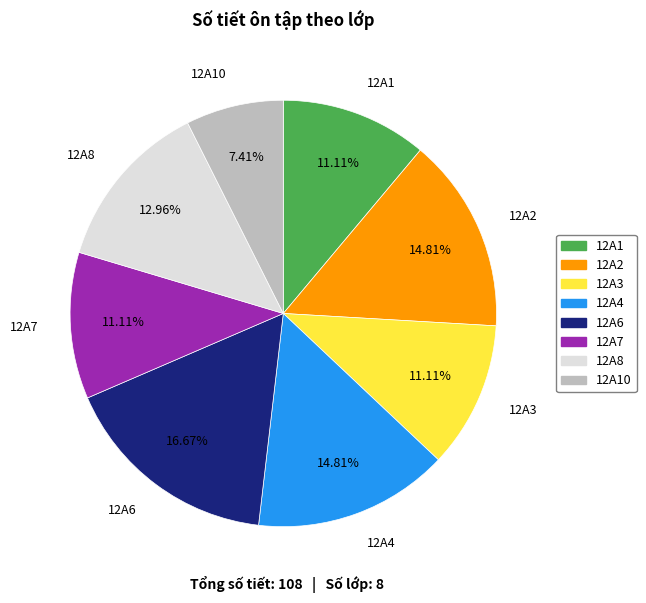

Which category has the smallest portion of the pie?

12A10